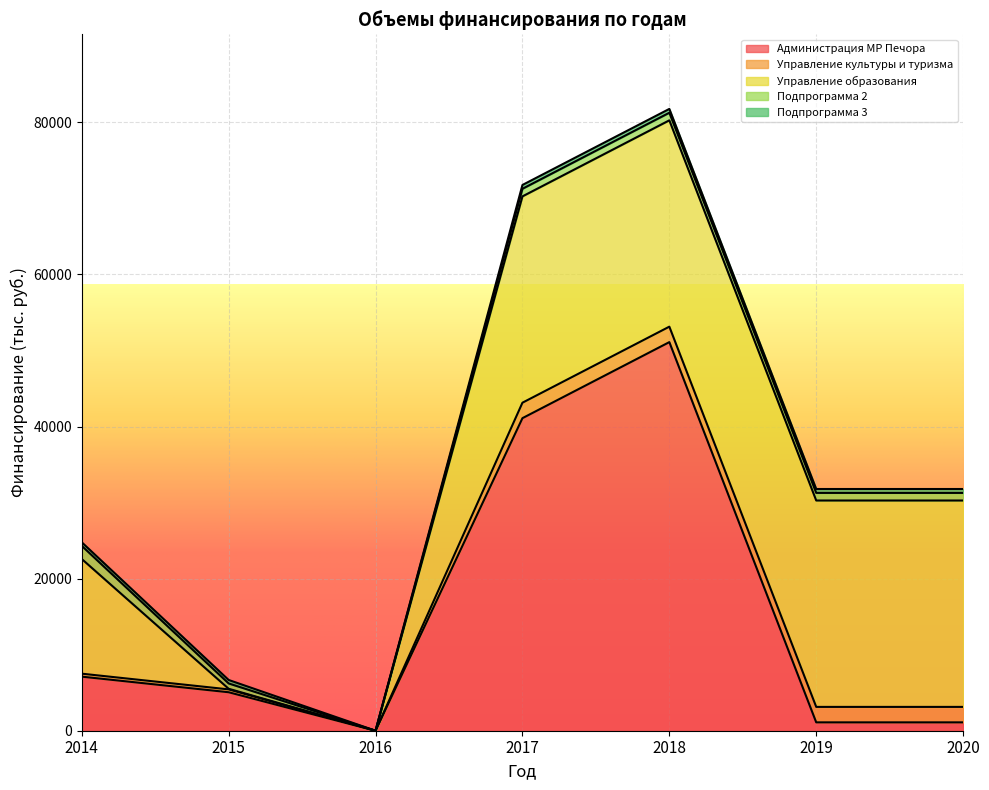

Reading left to right, transcribe all the data shown in this chart.

Администрация МР Печора: 7110.0	5060.0	0.0	41100.0	51100.0	1100.0	1100.0
Управление культуры и туризма: 391.0	376.0	0.0	2032.6	2032.6	2032.6	2032.6
Управление образования: 15080.0	80.0	0.0	27130.0	27130.0	27140.0	27140.0
Подпрограмма 2: 1725.0	700.0	0.0	1000.0	1000.0	1000.0	1000.0
Подпрограмма 3: 471.0	456.0	0.0	502.0	502.0	512.0	512.0